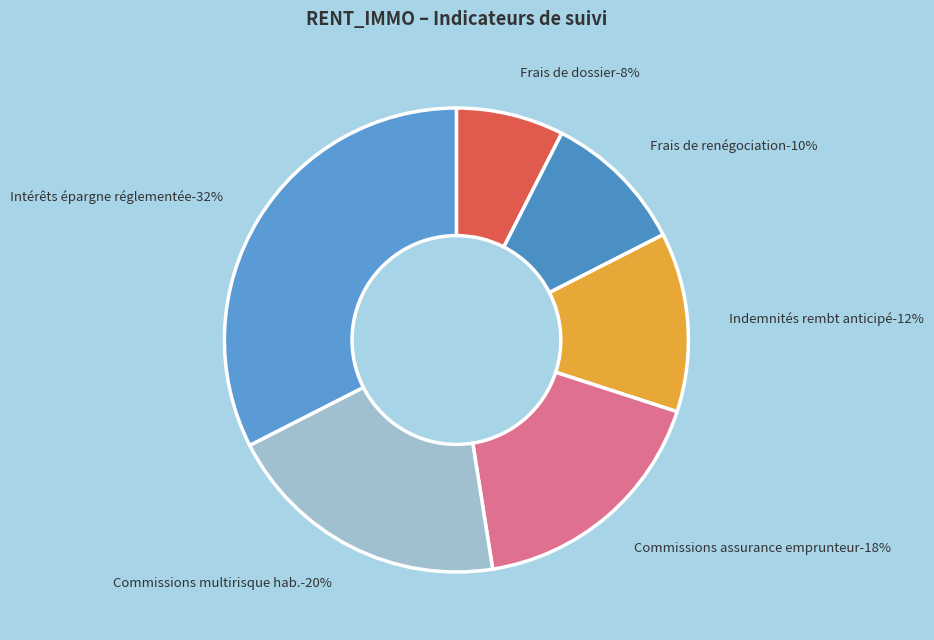

Rank the categories by value from highest to lowest.

Intérêts sur épargne réglementée, Commissions contrats multirisque habitation, Commissions contrats assurance emprunteur, Indemnités de remboursement anticipé, Frais de renégociation, Frais de dossier